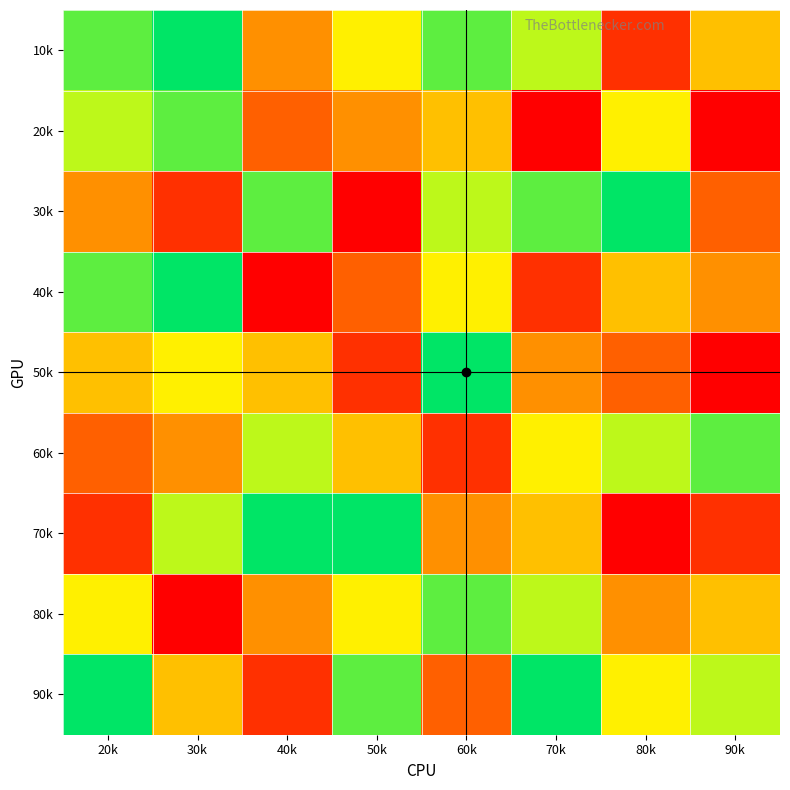

At which category is the sum across all series the highest?

20k